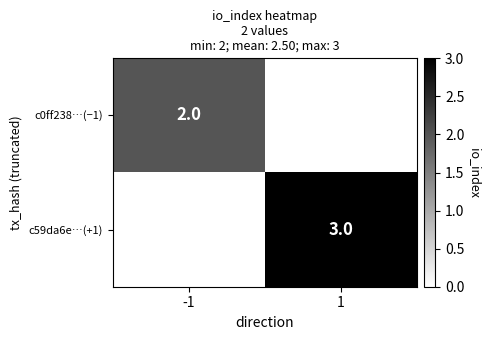

The value of c59da6e…(+1) at 1 is 2. True or false?

False